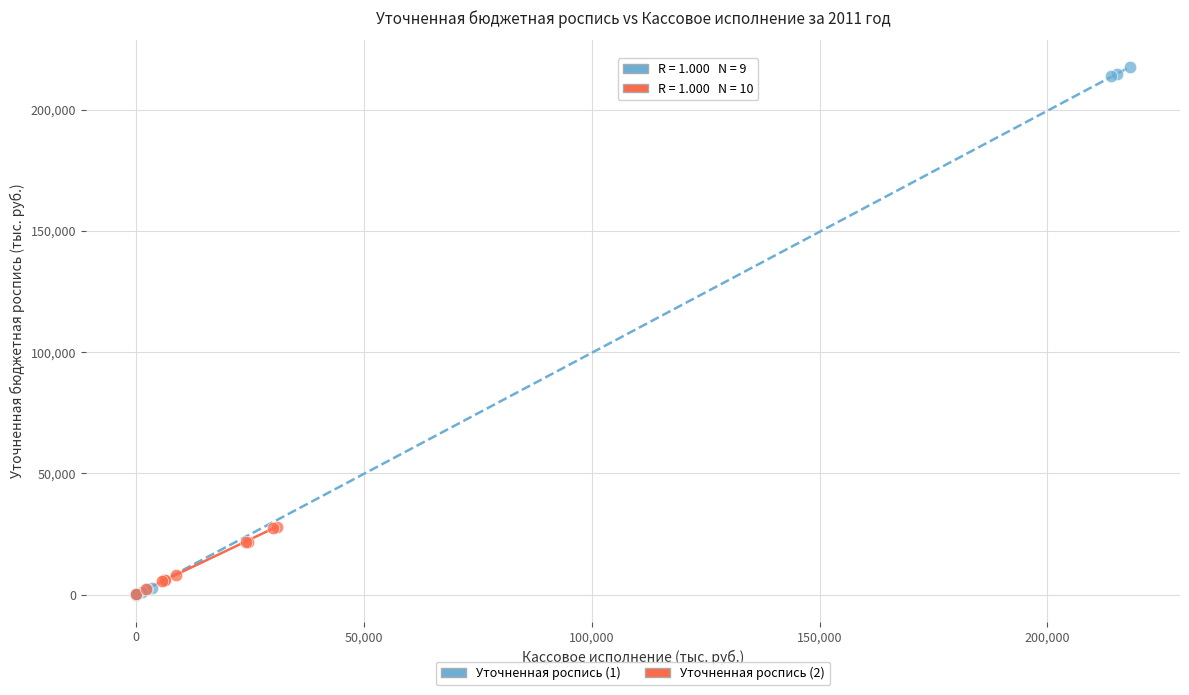

Which series contains the highest Y value?

Уточненная роспись (1)